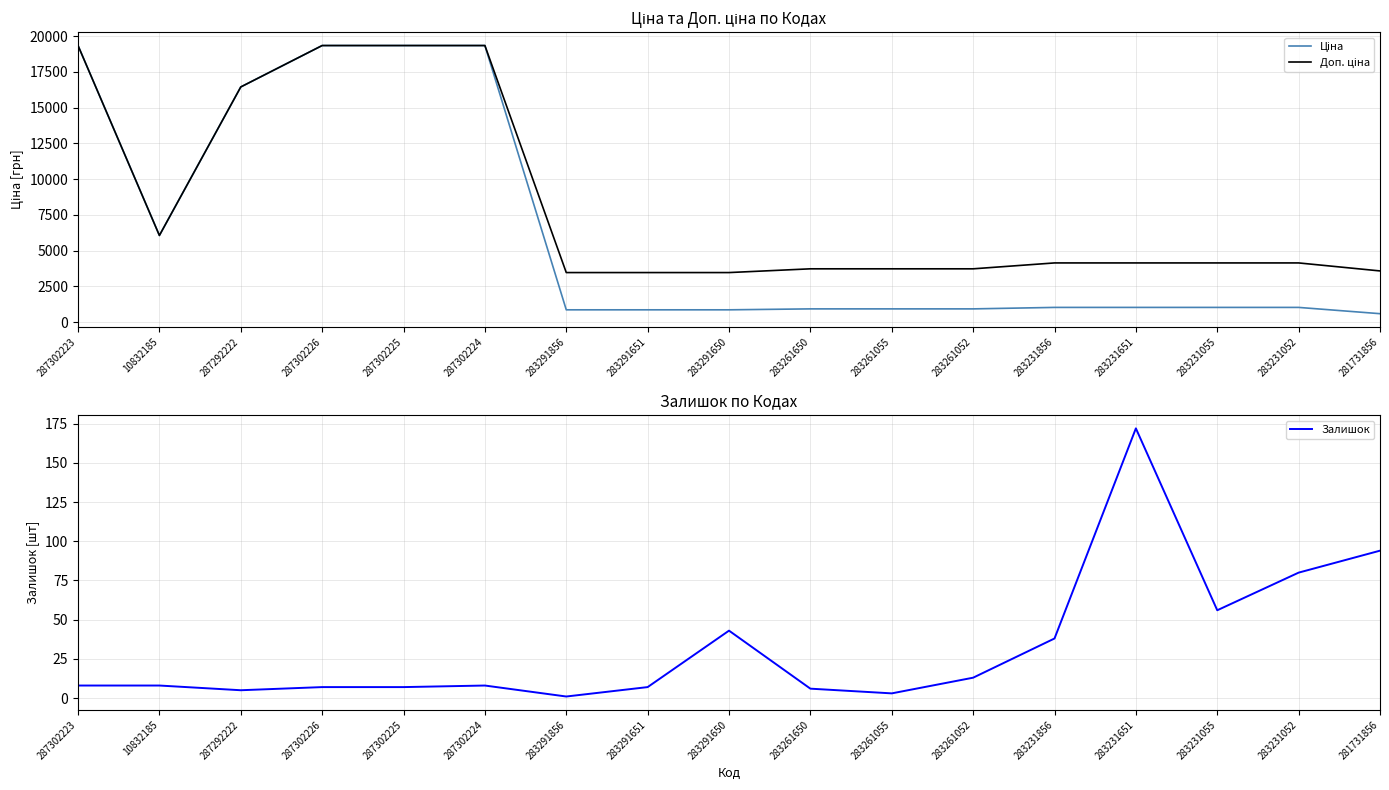

The value of Залишок at 283231052 is 80.0. True or false?

True